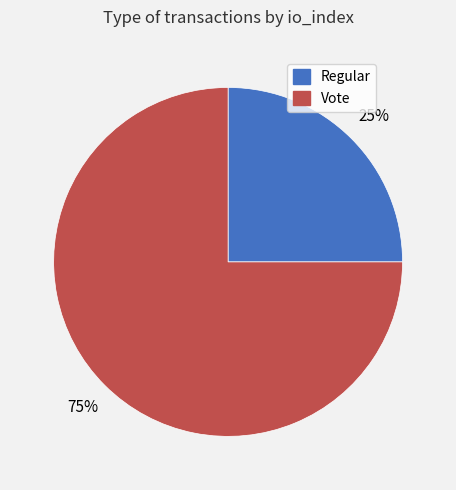

Is there any slice that represents more than half of the pie?

Yes